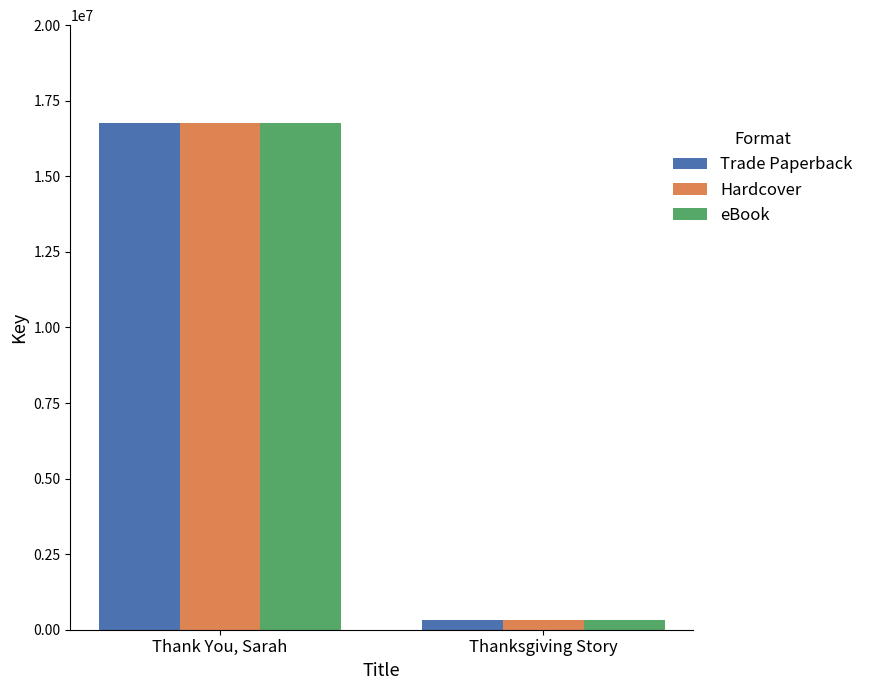

How many categories are shown in the chart?

2